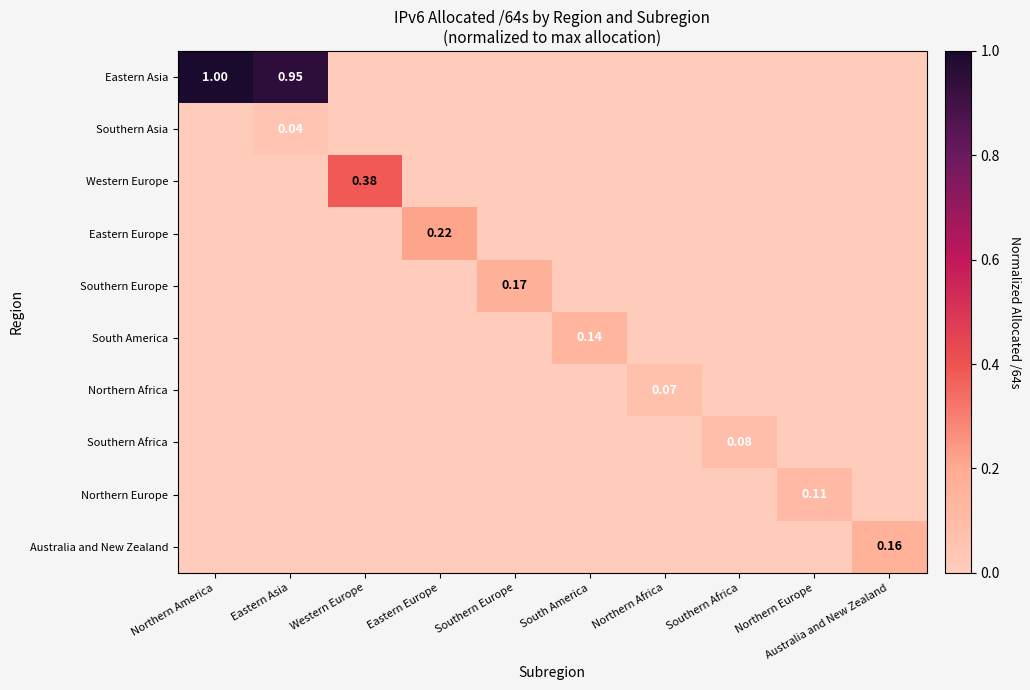

What is the sum of all Southern Africa values?

0.1